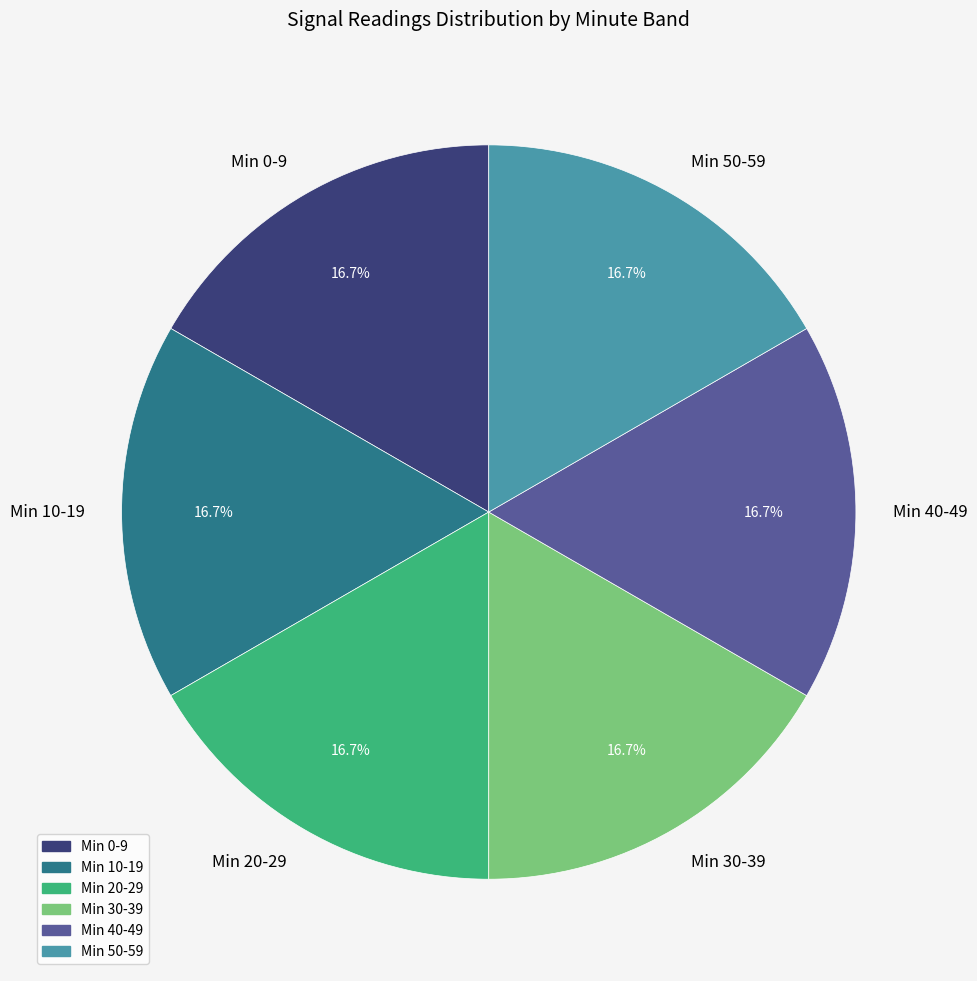

What is the ratio of the value at Min 50-59 to the value at Min 0-9?

1.0